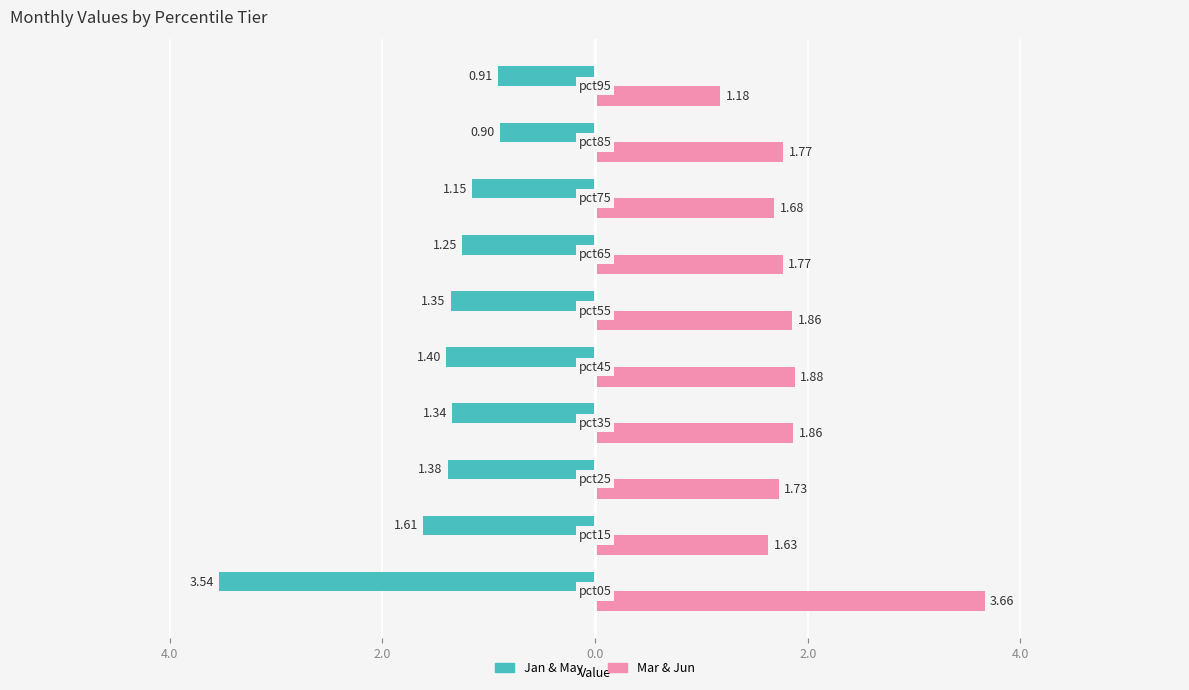

What is the greatest value displayed?

3.7